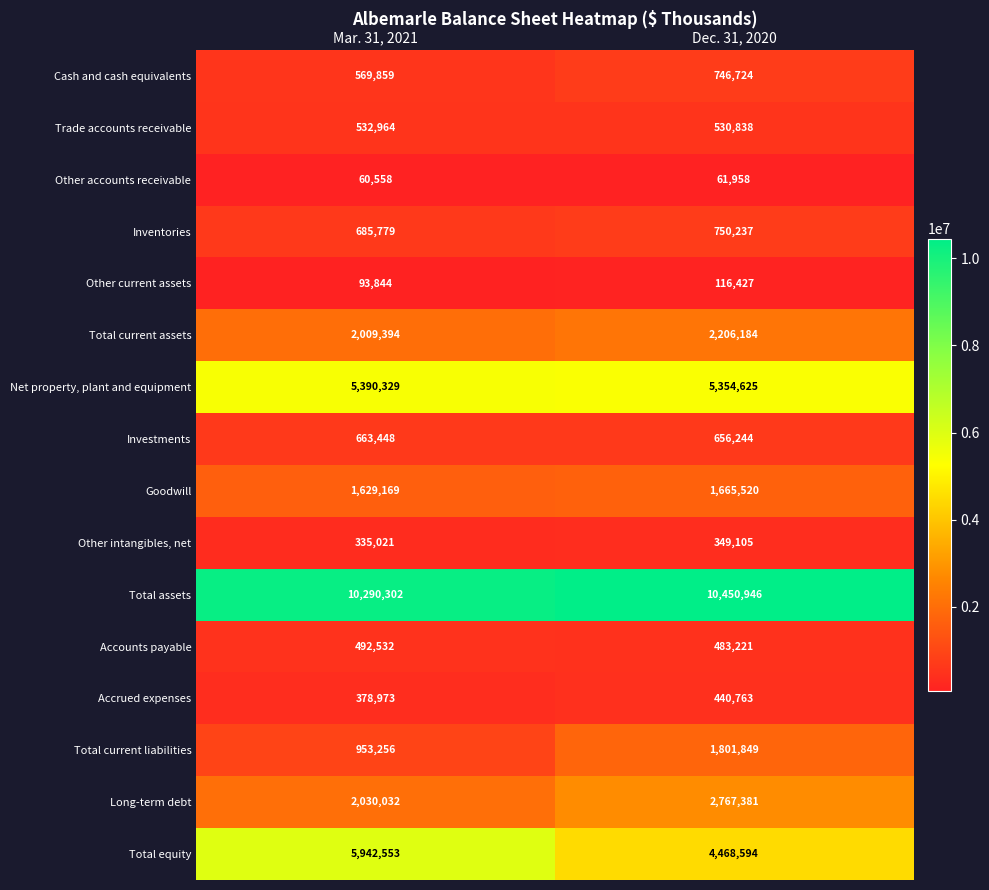

What is the difference between the maximum and minimum values in the Cash and cash equivalents series?

176865